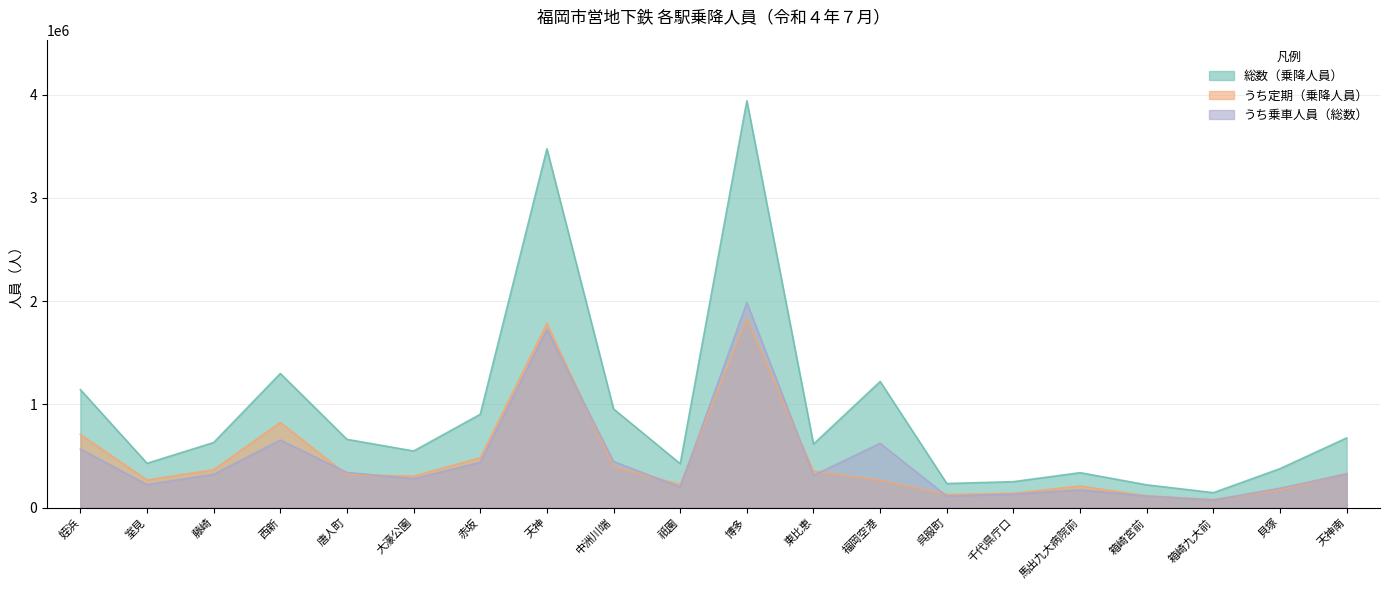

At which label does うち乗車人員（総数） first exceed 322261?

姪浜